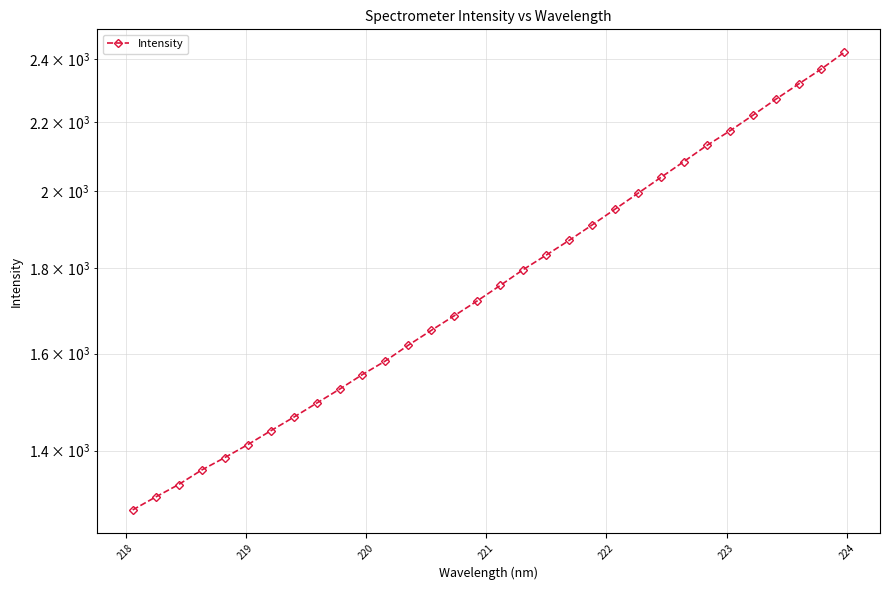

What is the value of the 31st point from the left?

2366.8